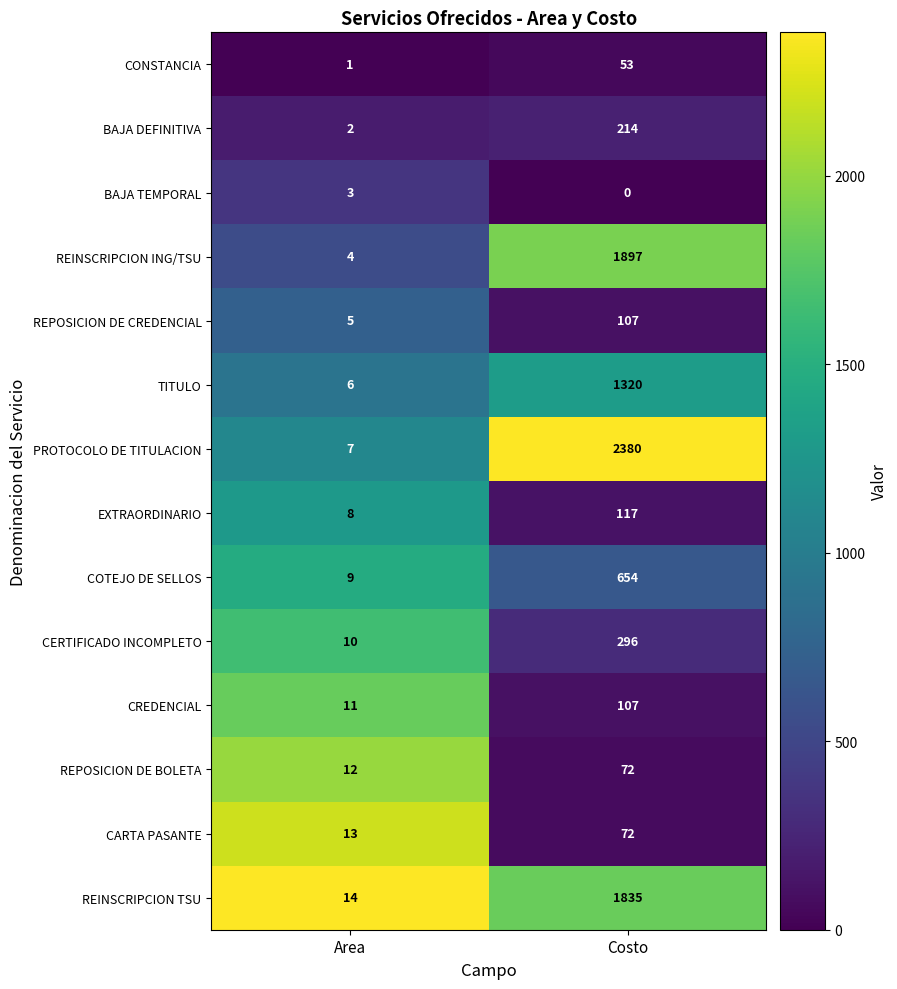

Read the TITULO value at Area.

6